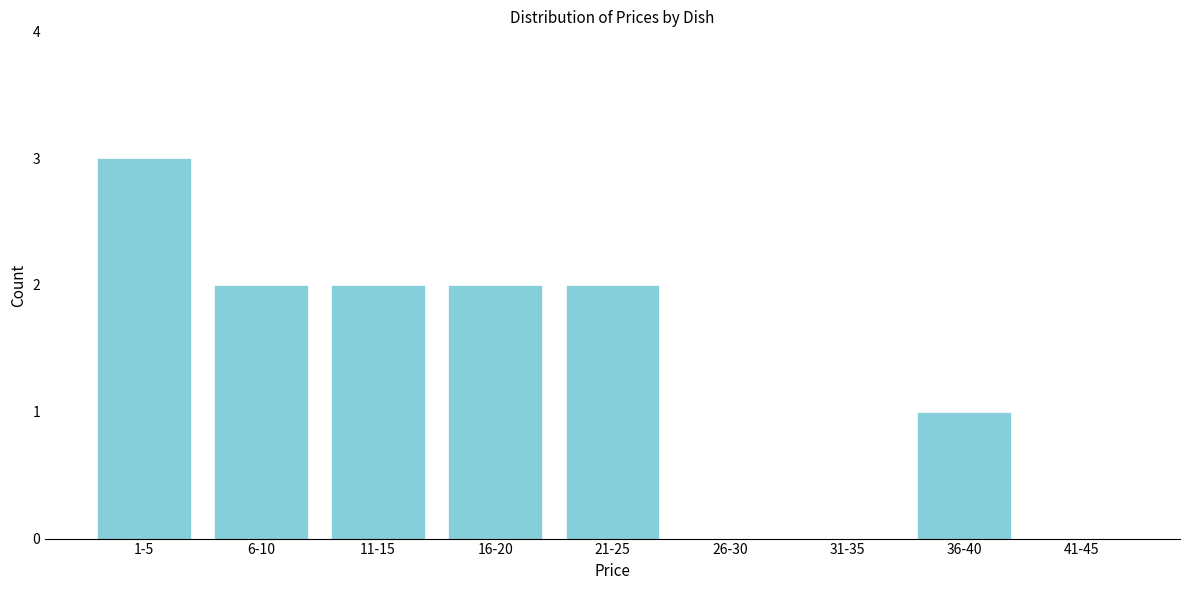

Reading left to right, transcribe all the data shown in this chart.

1-5=3	6-10=2	11-15=2	16-20=2	21-25=2	26-30=0	31-35=0	36-40=1	41-45=0